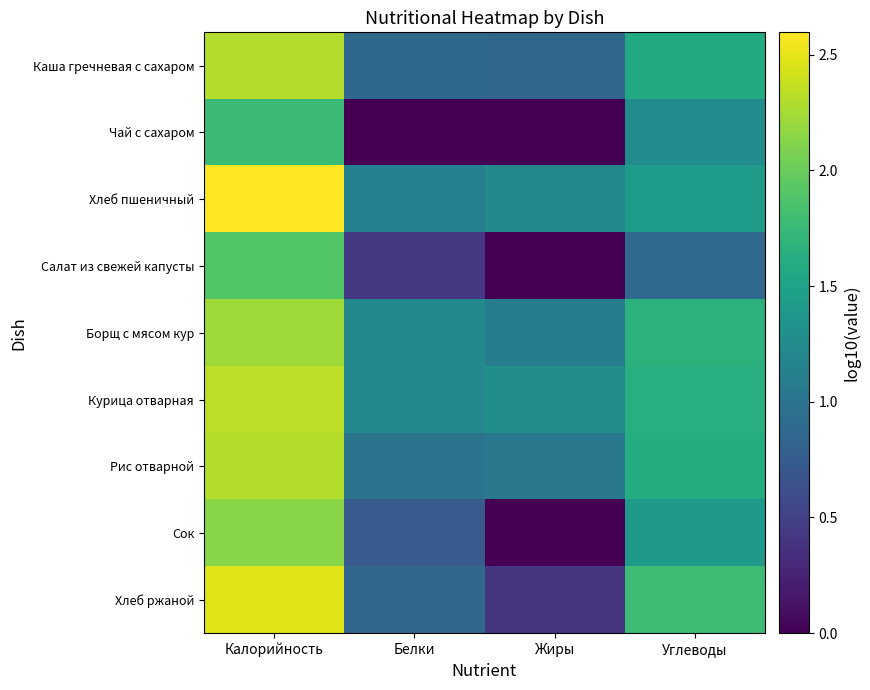

Reading right to left, transcribe all the data shown in this chart.

Каша гречневая с сахаром: Углеводы=1.6	Жиры=0.9	Белки=0.9	Калорийность=2.3
Чай с сахаром: Углеводы=1.3	Жиры=0.0	Белки=0.0	Калорийность=1.8
Хлеб пшеничный: Углеводы=1.4	Жиры=1.2	Белки=1.1	Калорийность=2.6
Салат из свежей капусты: Углеводы=0.9	Жиры=0.0	Белки=0.4	Калорийность=1.9
Борщ с мясом кур: Углеводы=1.7	Жиры=1.1	Белки=1.2	Калорийность=2.2
Курица отварная: Углеводы=1.6	Жиры=1.3	Белки=1.2	Калорийность=2.3
Рис отварной: Углеводы=1.6	Жиры=1.0	Белки=1.0	Калорийность=2.3
Сок: Углеводы=1.4	Жиры=0.0	Белки=0.7	Калорийность=2.1
Хлеб ржаной: Углеводы=1.8	Жиры=0.4	Белки=0.9	Калорийность=2.5